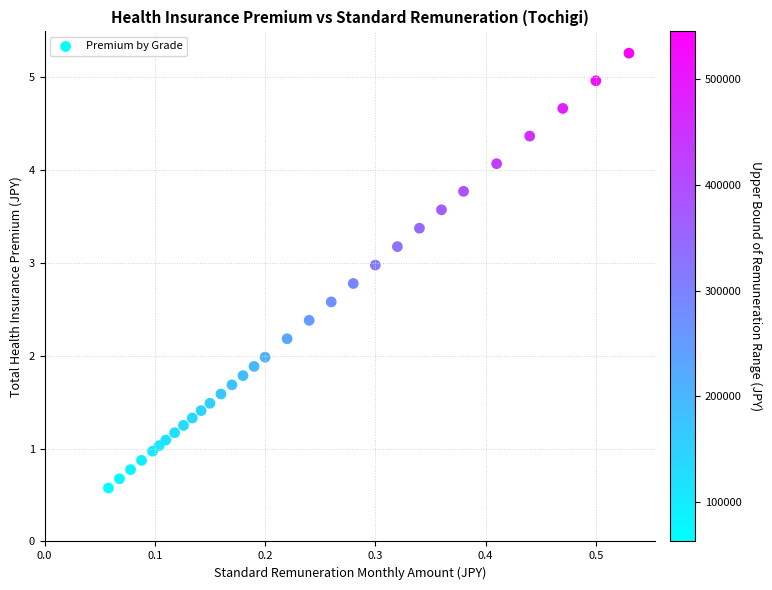

What is the range of Y values (max minus min)?

4.7